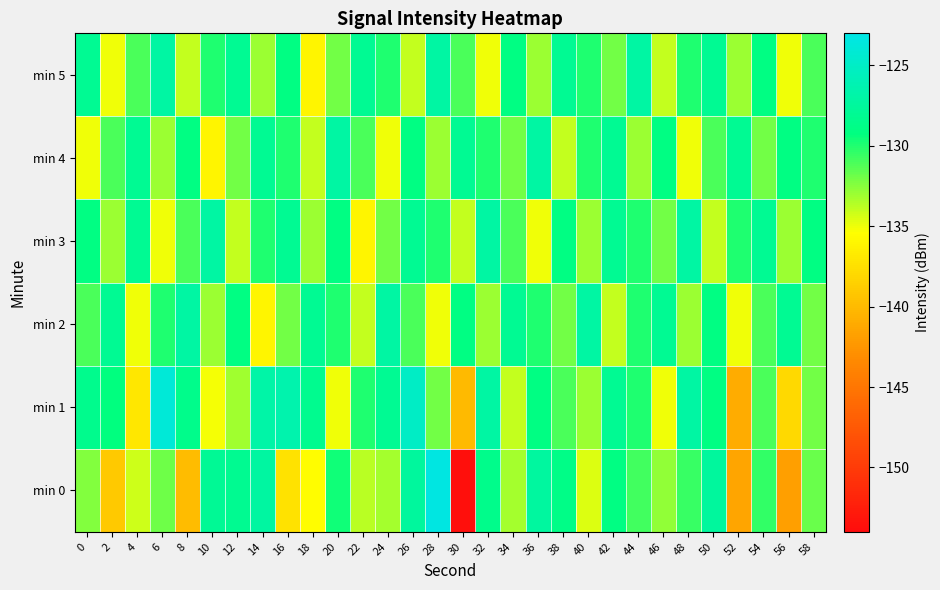

Which has a higher value, 38 or 28?

28